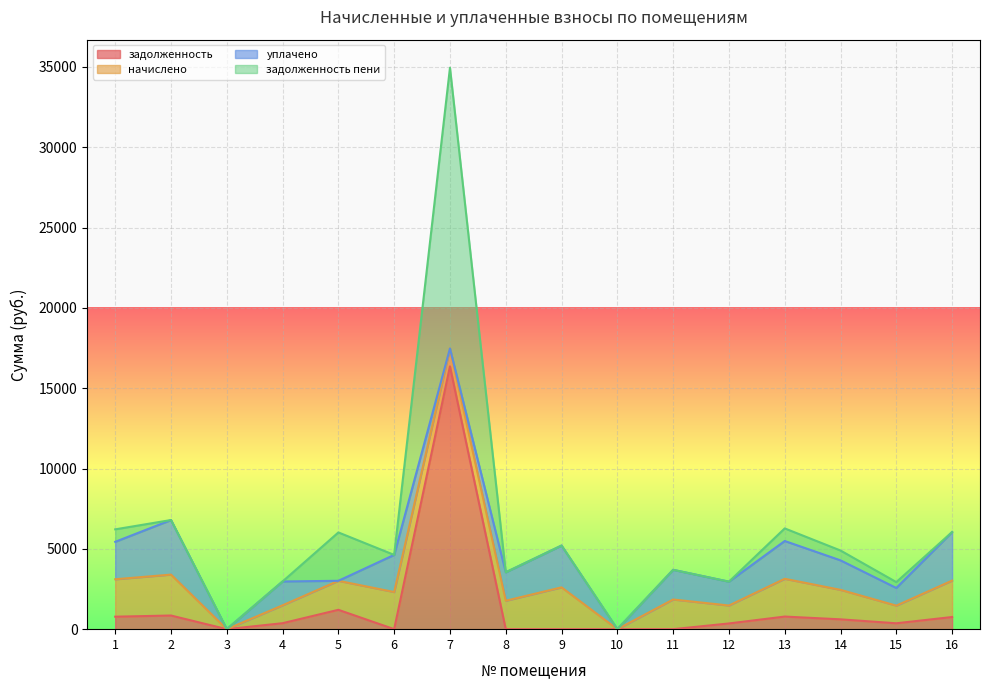

At how many categories does at least one series exceed 15435?

1